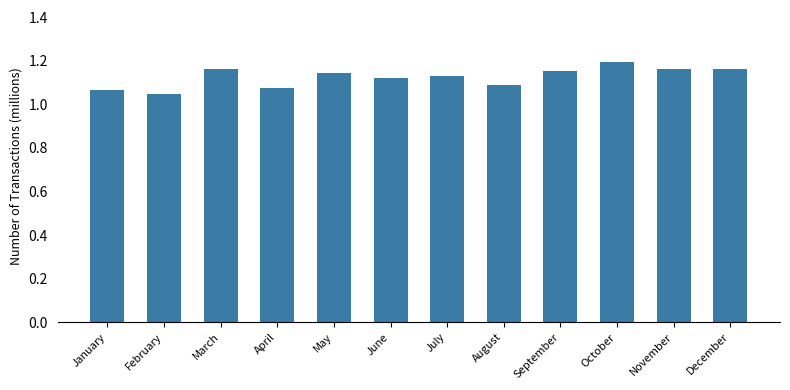

Count the values in the range 1 to 2.

12